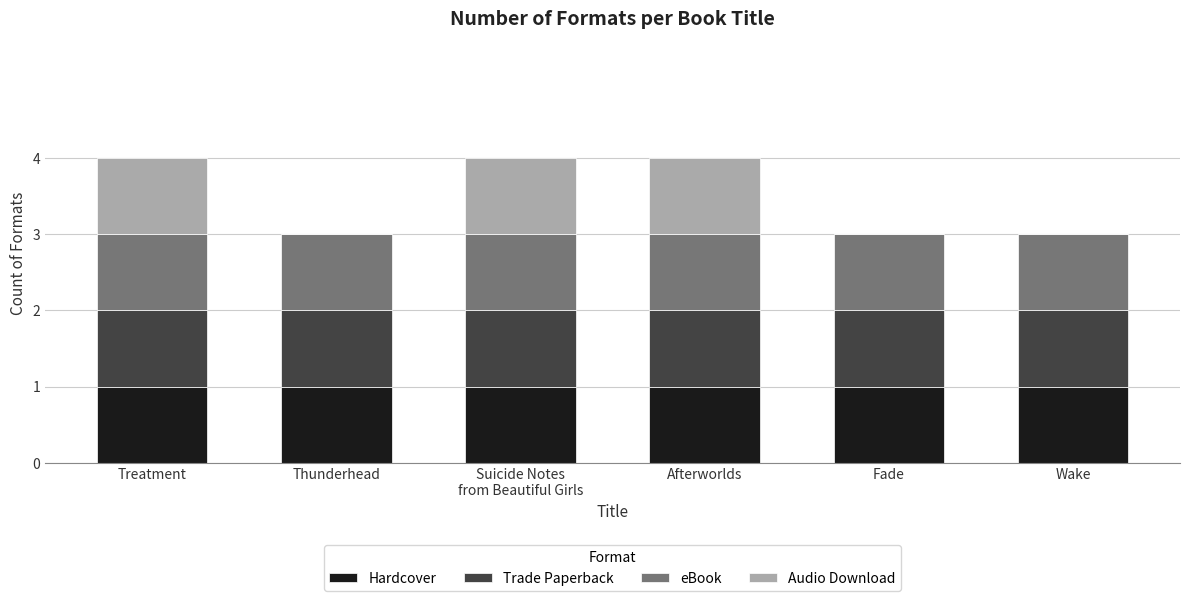

What is the total value across all series at Afterworlds?

4